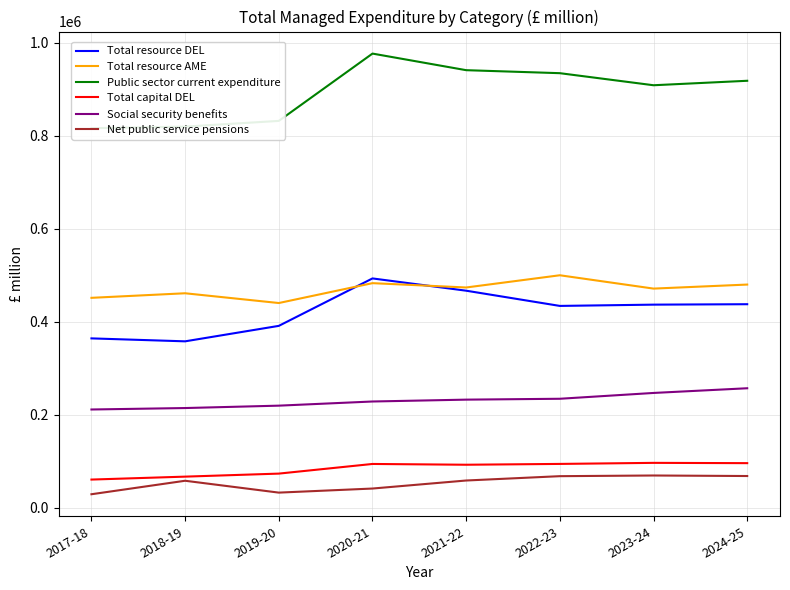

How many lines are shown in the chart?

6